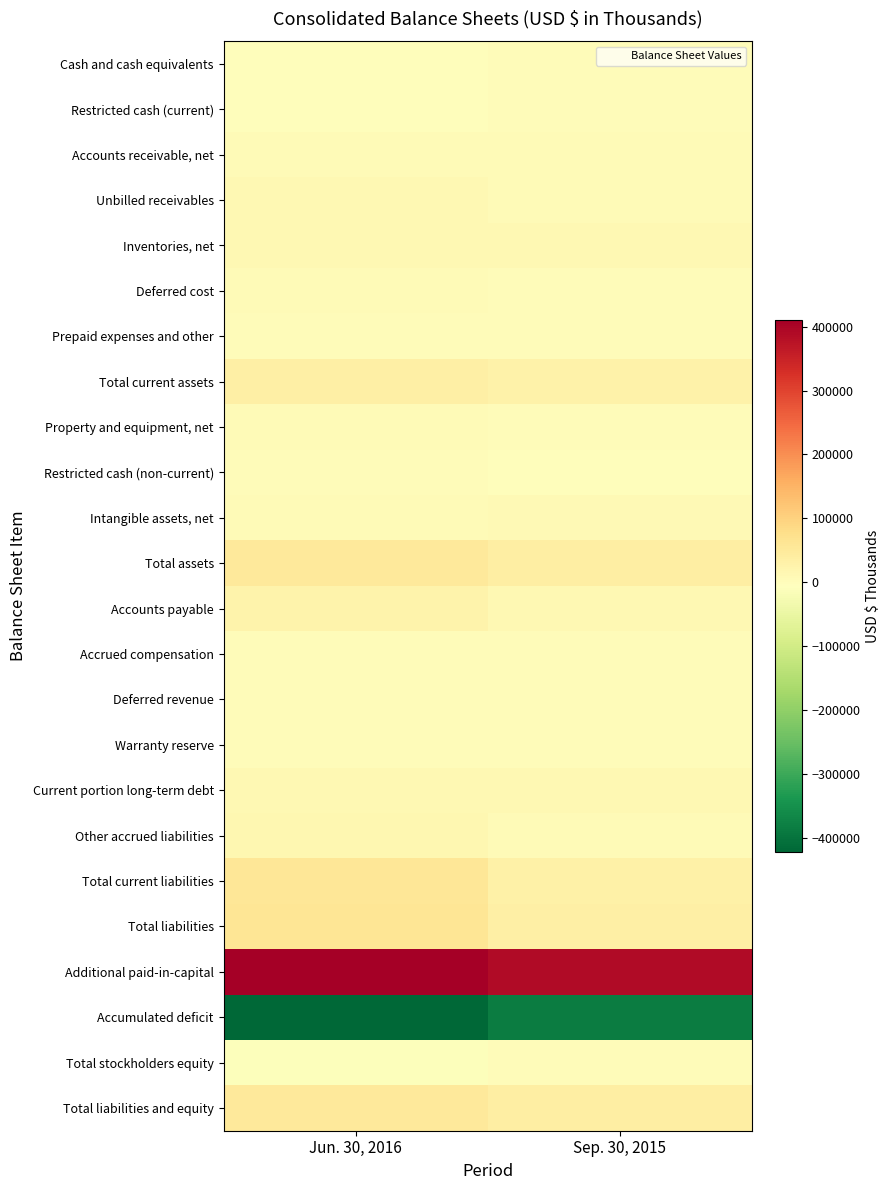

Reading left to right, transcribe all the data shown in this chart.

Cash and cash equivalents: Jun. 30, 2016=614	Sep. 30, 2015=1753
Restricted cash (current): Jun. 30, 2016=328	Sep. 30, 2015=1120
Accounts receivable, net: Jun. 30, 2016=5198	Sep. 30, 2015=6580
Unbilled receivables: Jun. 30, 2016=11263	Sep. 30, 2015=6119
Inventories, net: Jun. 30, 2016=11724	Sep. 30, 2015=10540
Deferred cost: Jun. 30, 2016=5010	Sep. 30, 2015=780
Prepaid expenses and other: Jun. 30, 2016=1092	Sep. 30, 2015=1185
Total current assets: Jun. 30, 2016=35229	Sep. 30, 2015=28077
Property and equipment, net: Jun. 30, 2016=3923	Sep. 30, 2015=3399
Restricted cash (non-current): Jun. 30, 2016=3476	Sep. 30, 2015=152
Intangible assets, net: Jun. 30, 2016=6745	Sep. 30, 2015=7554
Total assets: Jun. 30, 2016=49463	Sep. 30, 2015=39272
Accounts payable: Jun. 30, 2016=25340	Sep. 30, 2015=13589
Accrued compensation: Jun. 30, 2016=1178	Sep. 30, 2015=760
Deferred revenue: Jun. 30, 2016=2966	Sep. 30, 2015=1058
Warranty reserve: Jun. 30, 2016=2569	Sep. 30, 2015=1735
Current portion long-term debt: Jun. 30, 2016=12103	Sep. 30, 2015=10707
Other accrued liabilities: Jun. 30, 2016=14677	Sep. 30, 2015=4966
Total current liabilities: Jun. 30, 2016=58833	Sep. 30, 2015=32815
Total liabilities: Jun. 30, 2016=59452	Sep. 30, 2015=35579
Additional paid-in-capital: Jun. 30, 2016=410421	Sep. 30, 2015=388047
Accumulated deficit: Jun. 30, 2016=-422137	Sep. 30, 2015=-384685
Total stockholders equity: Jun. 30, 2016=-9989	Sep. 30, 2015=3693
Total liabilities and equity: Jun. 30, 2016=49463	Sep. 30, 2015=39272